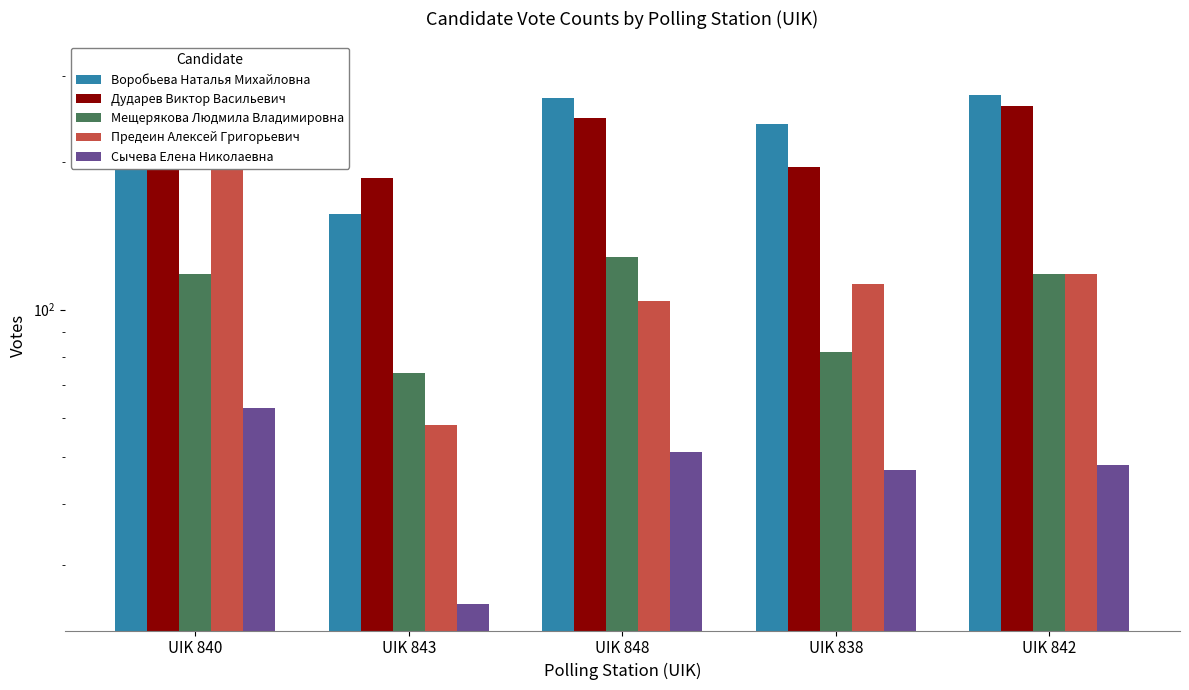

What is the spread (max minus min) of values at UIK 838?

193